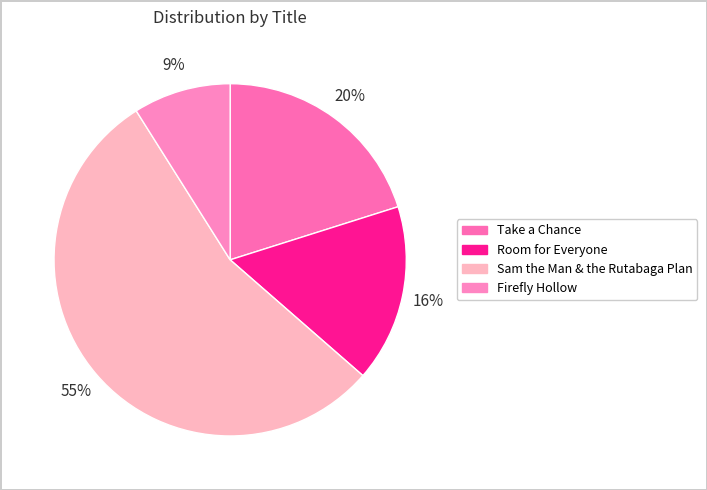

To the nearest percent, what is the combined percentage of Sam the Man & the Rutabaga Plan and Take a Chance?

75%